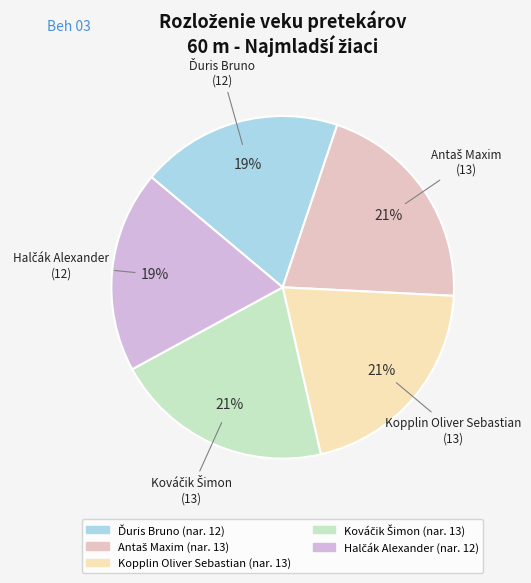

To the nearest percent, what is the average slice percentage?

20%